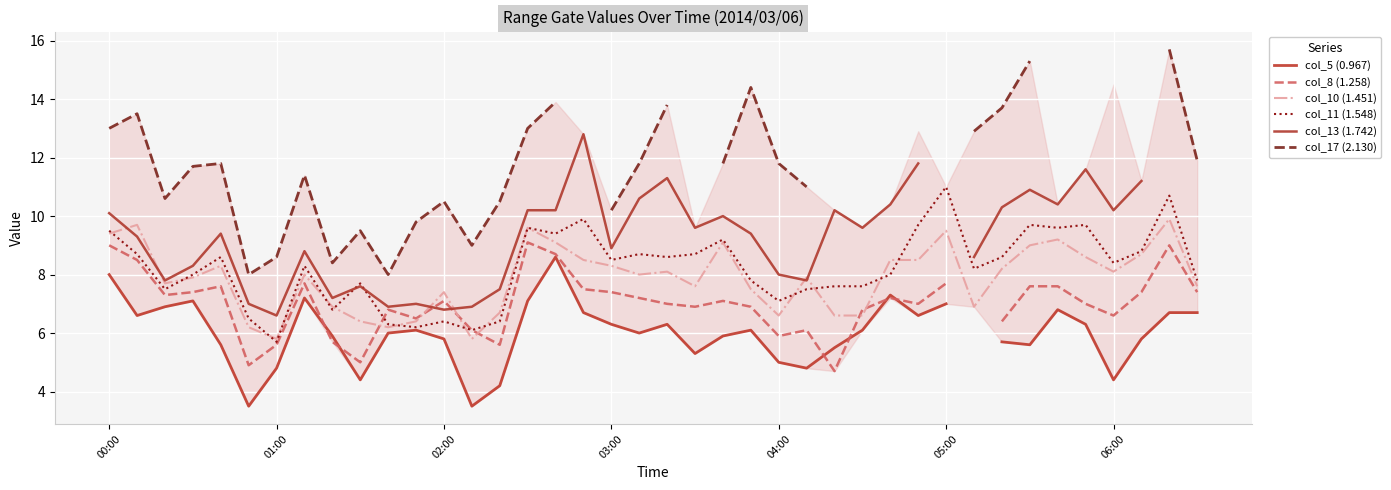

True or false: col_17 (2.130) and col_10 (1.451) intersect in this chart.

False